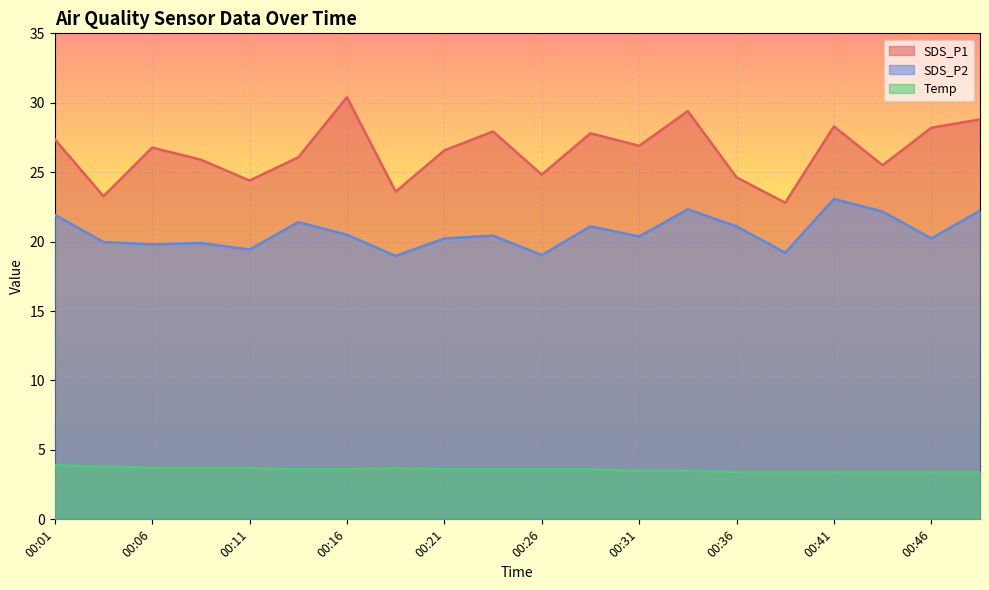

At 00:18, list the series in order from smallest to largest.

Temp, SDS_P2, SDS_P1